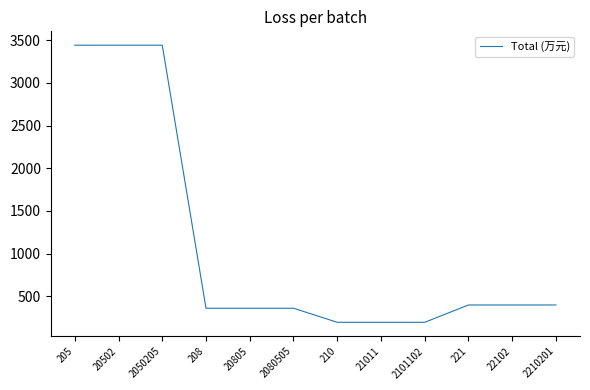

The value at 2101102 is 196.5. True or false?

True